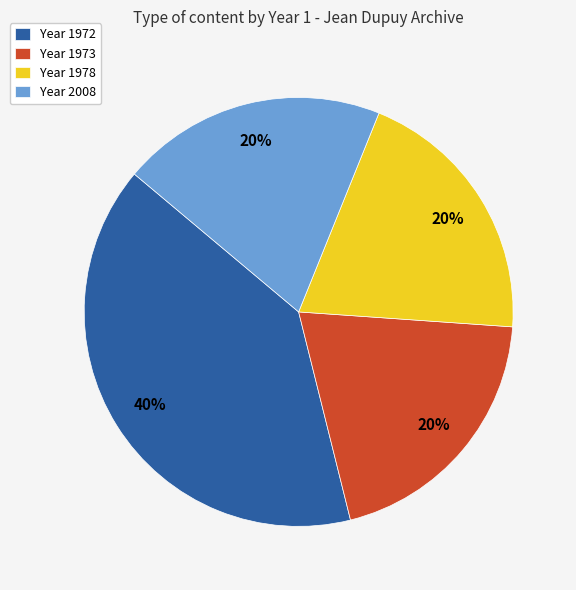

How many segments does this pie chart have?

4